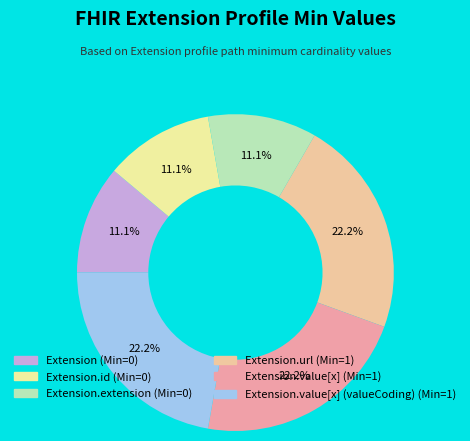

How many slices are in this pie chart?

6